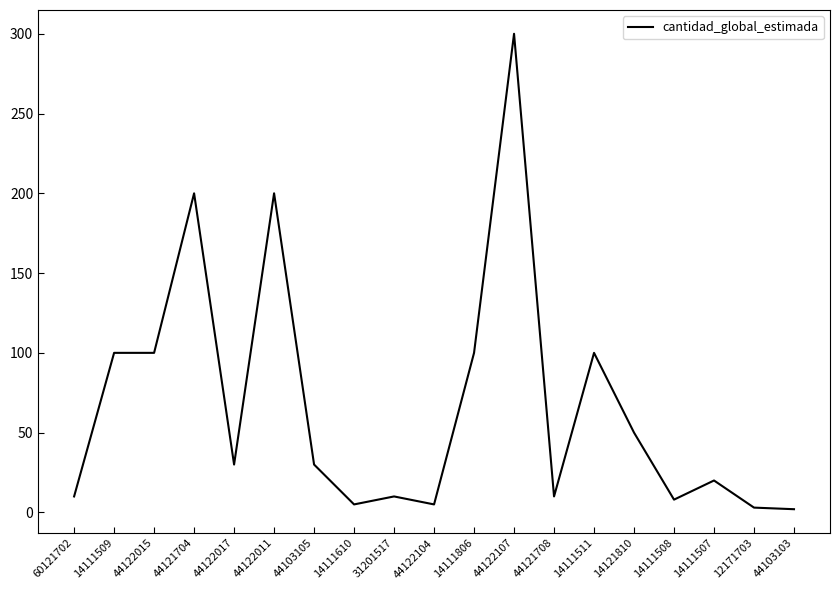

Which category has the highest value across all series?

44122107